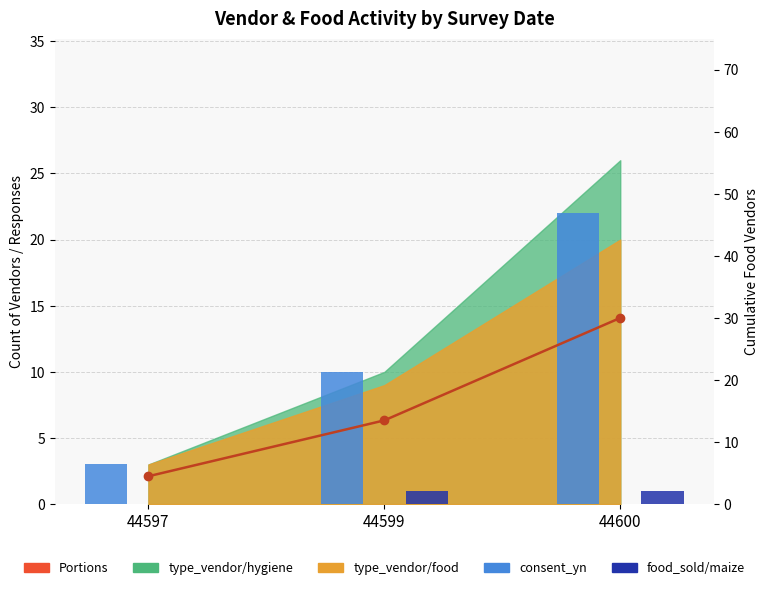

At which label does Portions first exceed 13?

44599